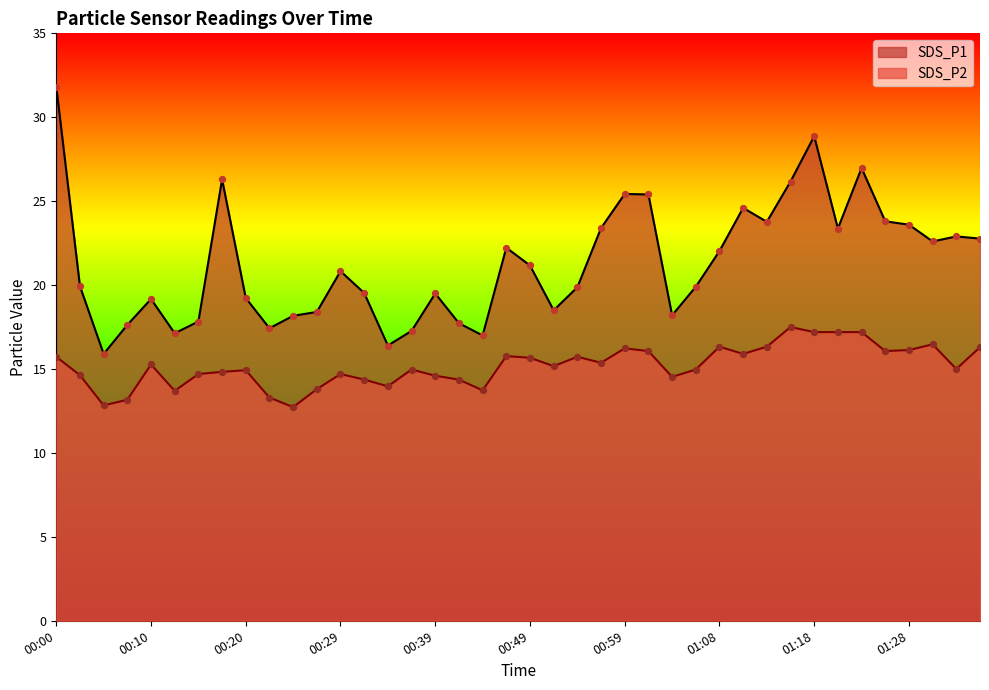

At how many categories does at least one series exceed 19?

27